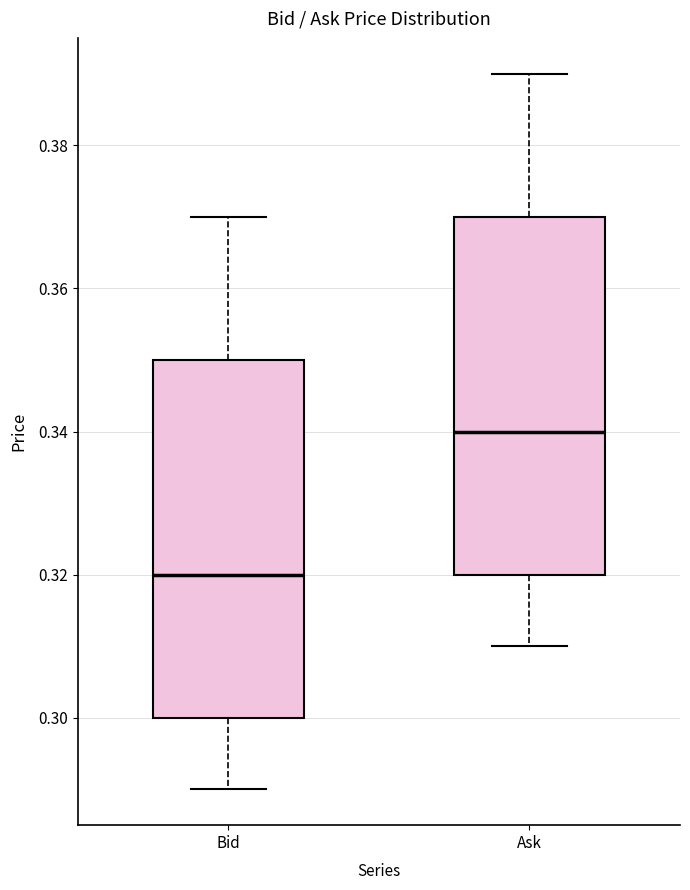

Which box's median line is the lowest?

Bid